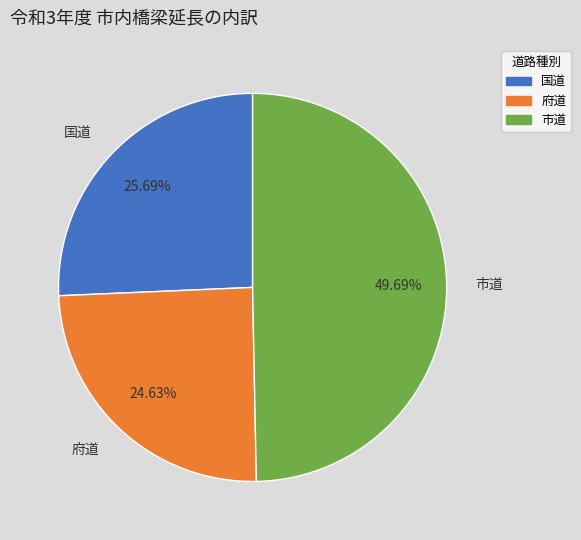

What is the ratio of the value at 市道 to the value at 府道?

2.0